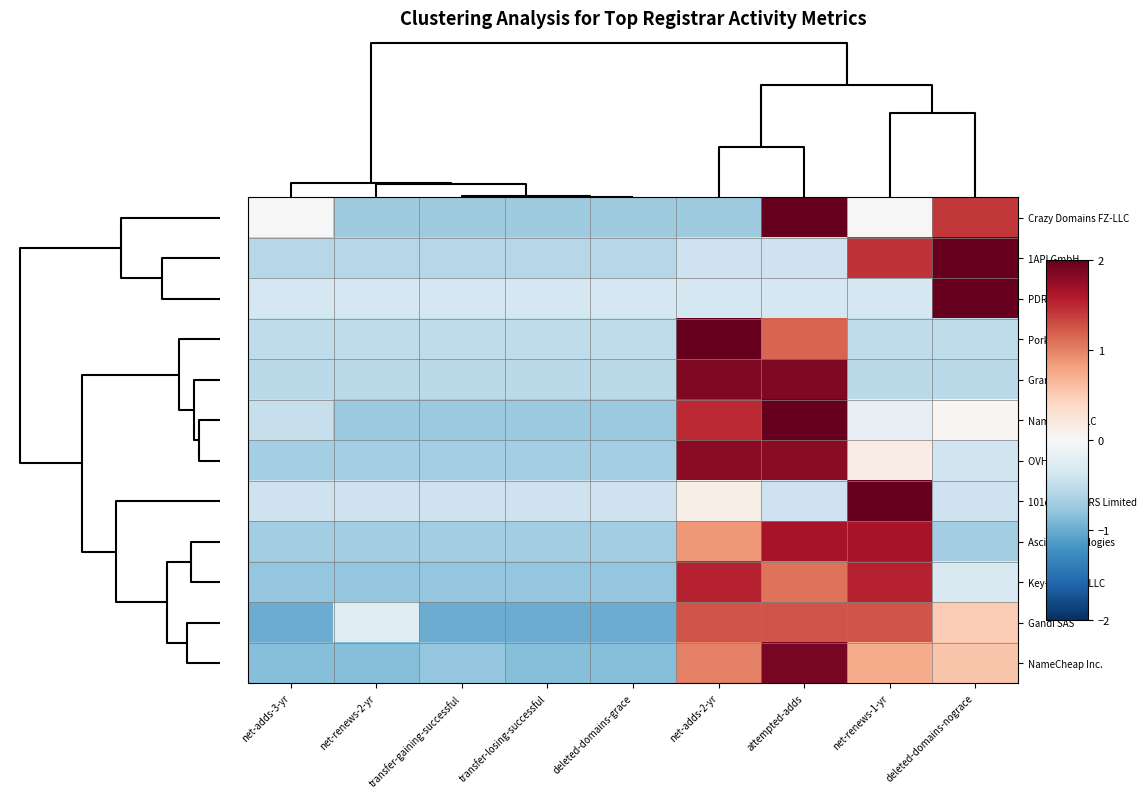

Rank the series by their maximum value, from highest to lowest.

PDR Ltd., 101domain GRS Limited, Porkbun LLC, 1API GmbH, Crazy Domains FZ-LLC, Name.com LLC, NameCheap Inc., Gransy s.r.o., OVH sas, Ascio Technologies, Key-Systems LLC, Gandi SAS